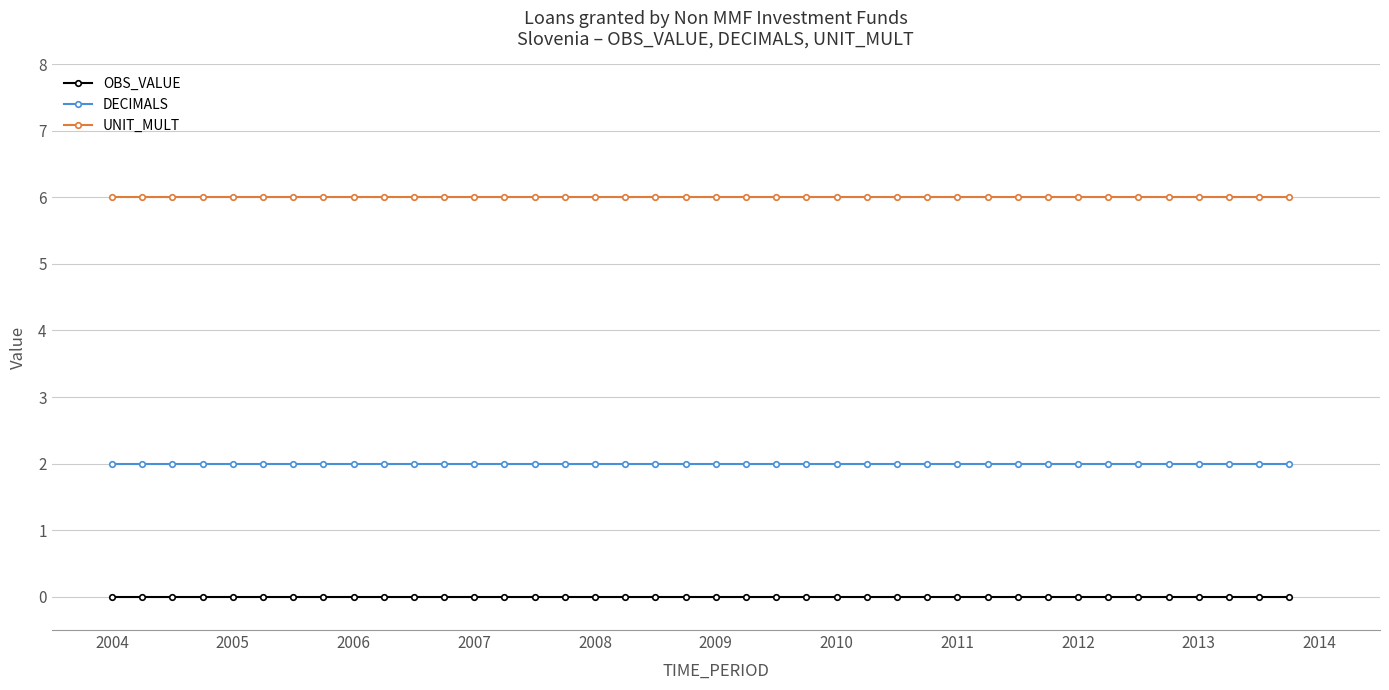

True or false: OBS_VALUE and UNIT_MULT intersect in this chart.

False